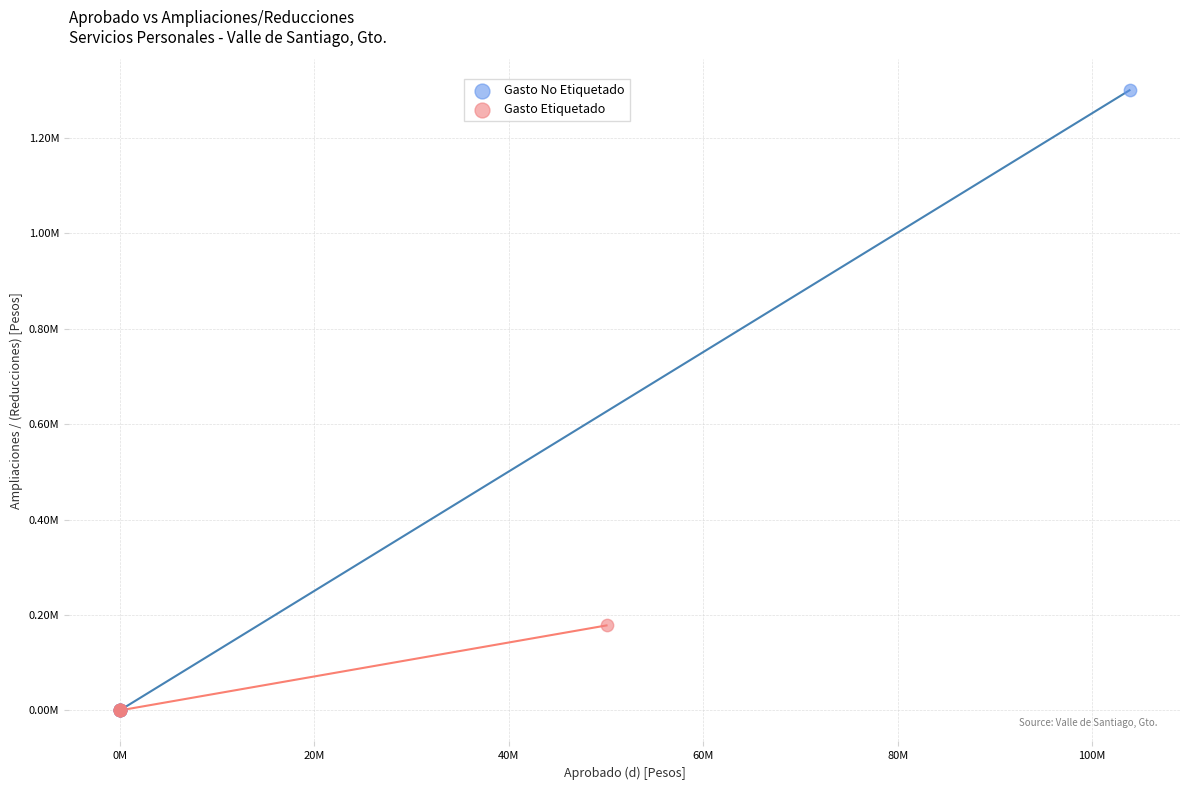

What are all the series names shown in the legend?

Gasto No Etiquetado, Gasto Etiquetado